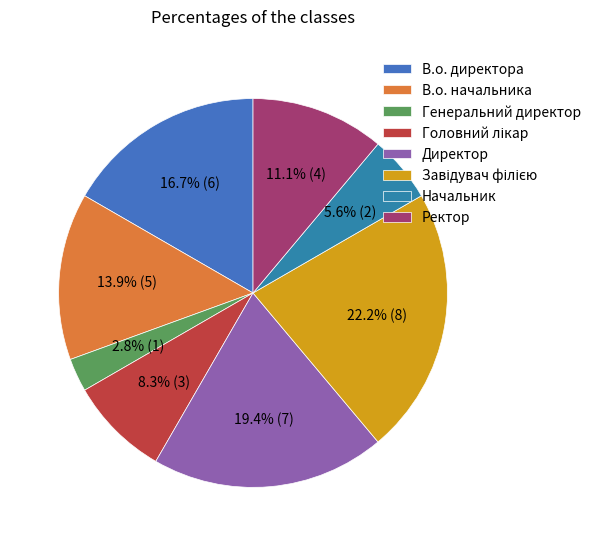

To the nearest percent, what is the difference between the largest and smallest slice percentages?

19%